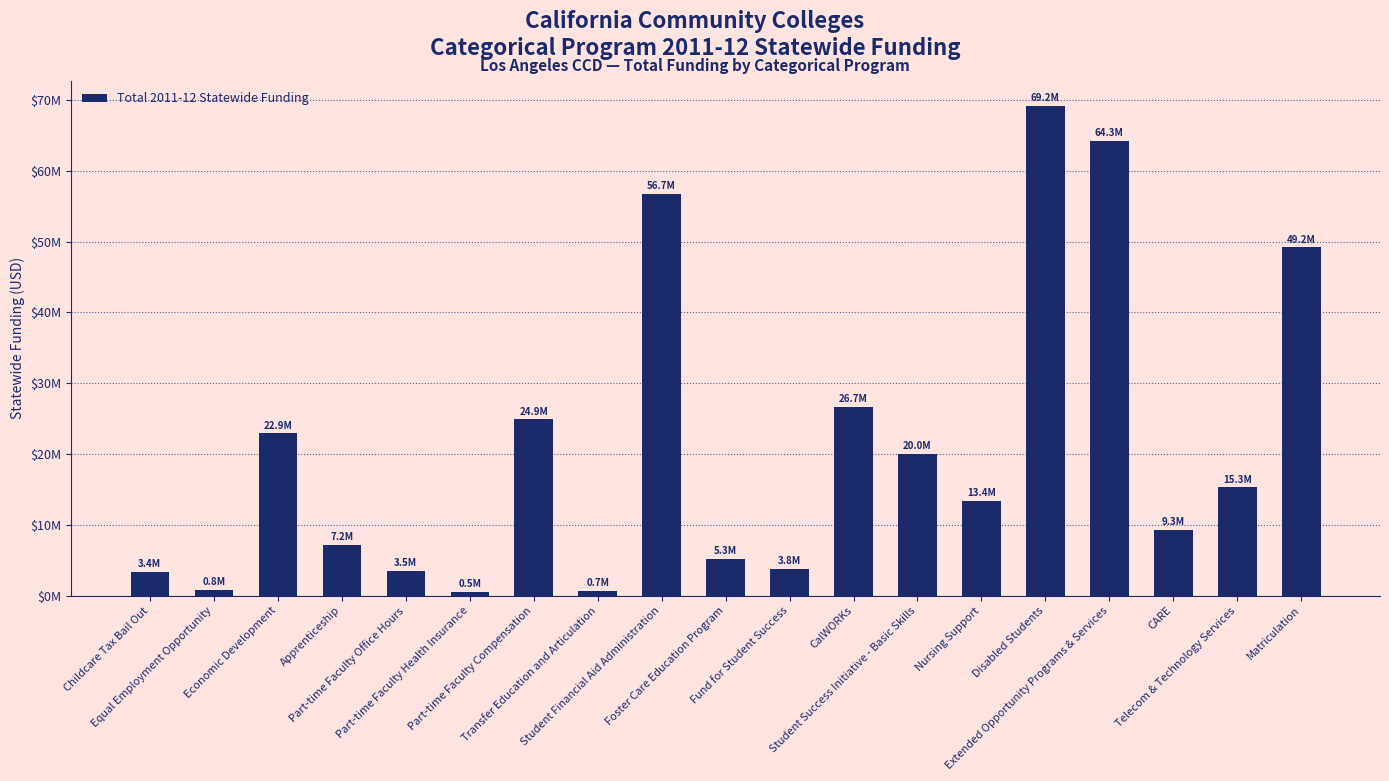

Does the chart contain any negative values?

No